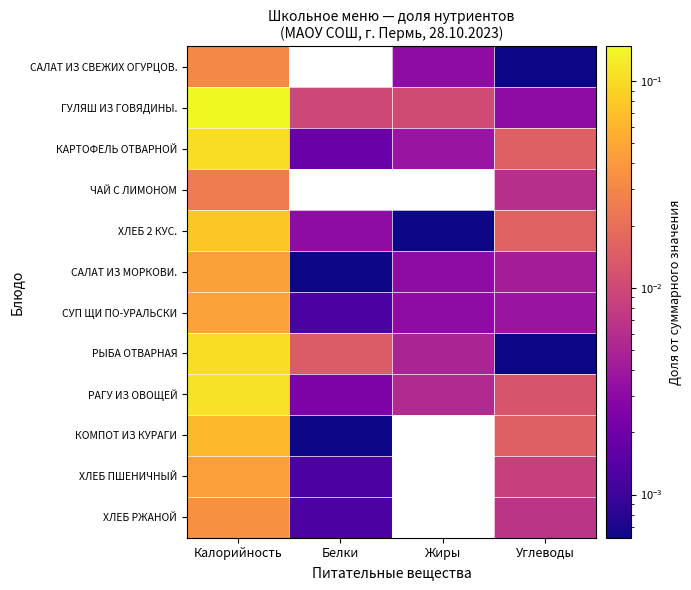

At Углеводы, list the series in order from smallest to largest.

САЛАТ ИЗ СВЕЖИХ ОГУРЦОВ., РЫБА ОТВАРНАЯ, ГУЛЯШ ИЗ ГОВЯДИНЫ., СУП ЩИ ПО-УРАЛЬСКИ, САЛАТ ИЗ МОРКОВИ., ЧАЙ С ЛИМОНОМ, ХЛЕБ РЖАНОЙ, ХЛЕБ ПШЕНИЧНЫЙ, РАГУ ИЗ ОВОЩЕЙ, КАРТОФЕЛЬ ОТВАРНОЙ, КОМПОТ ИЗ КУРАГИ, ХЛЕБ 2 КУС.